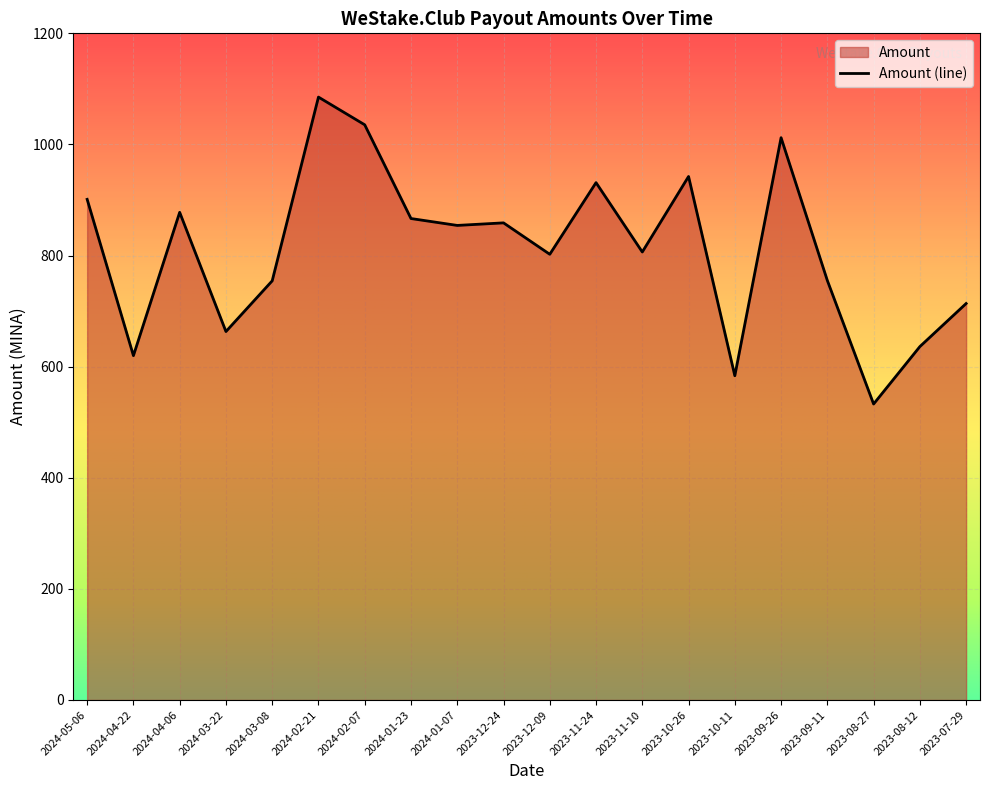

True or false: the data shows 583.7 at 2023-10-11.

True